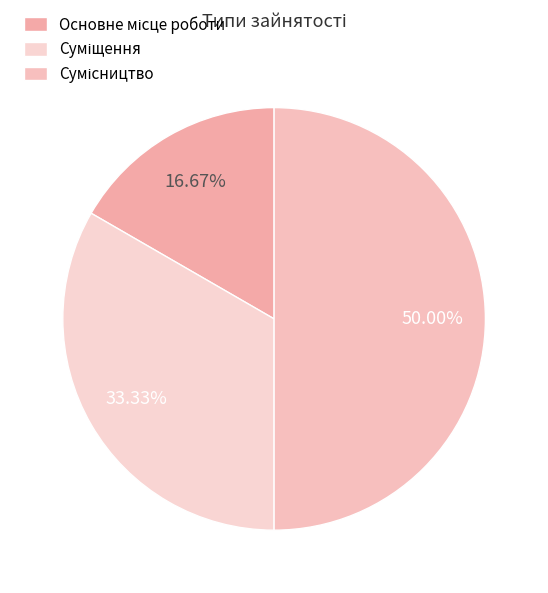

Which has a higher value, Основне місце роботи or Сумісництво?

Сумісництво